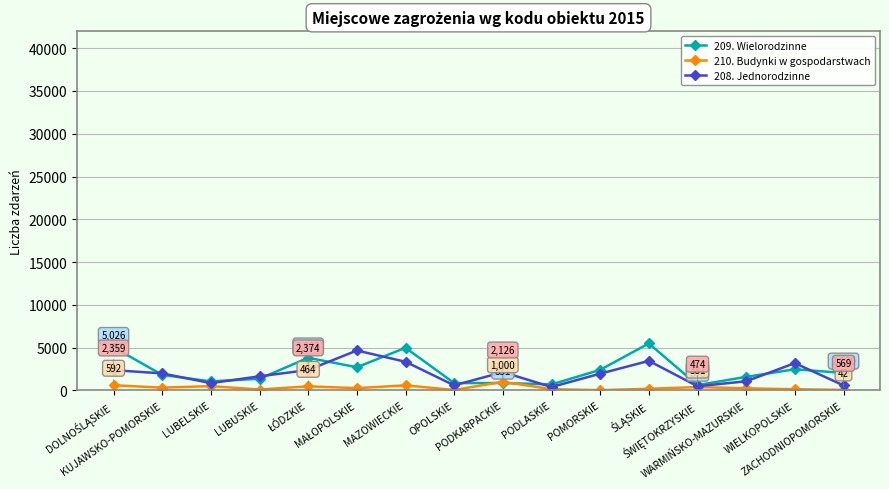

What is the label of the 3rd point from the right?

WARMIŃSKO-MAZURSKIE